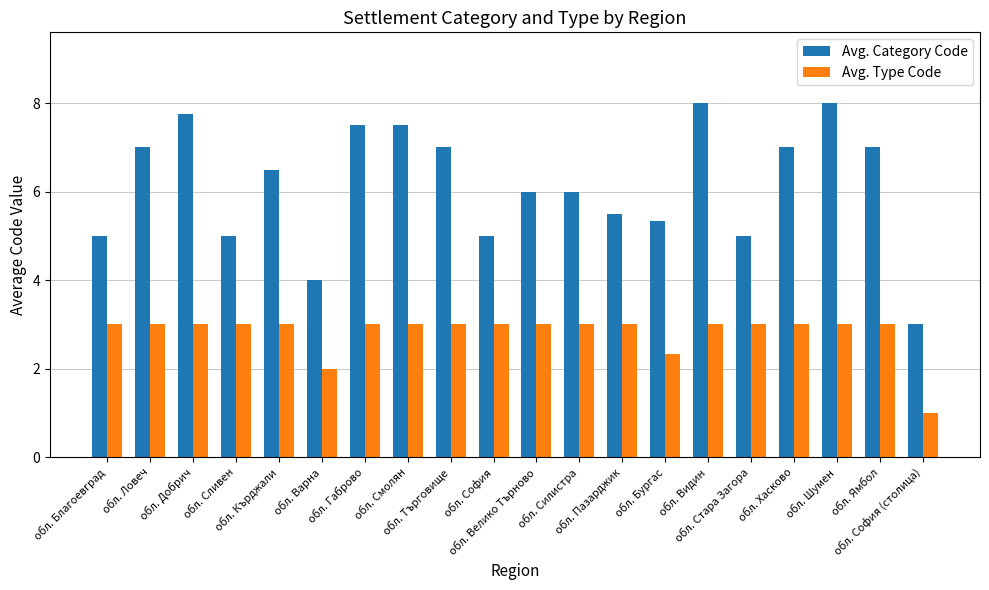

Reading right to left, extract all data points from this chart.

Avg. Category Code: 3.0	7.0	8.0	7.0	5.0	8.0	5.3	5.5	6.0	6.0	5.0	7.0	7.5	7.5	4.0	6.5	5.0	7.8	7.0	5.0
Avg. Type Code: 1.0	3.0	3.0	3.0	3.0	3.0	2.3	3.0	3.0	3.0	3.0	3.0	3.0	3.0	2.0	3.0	3.0	3.0	3.0	3.0